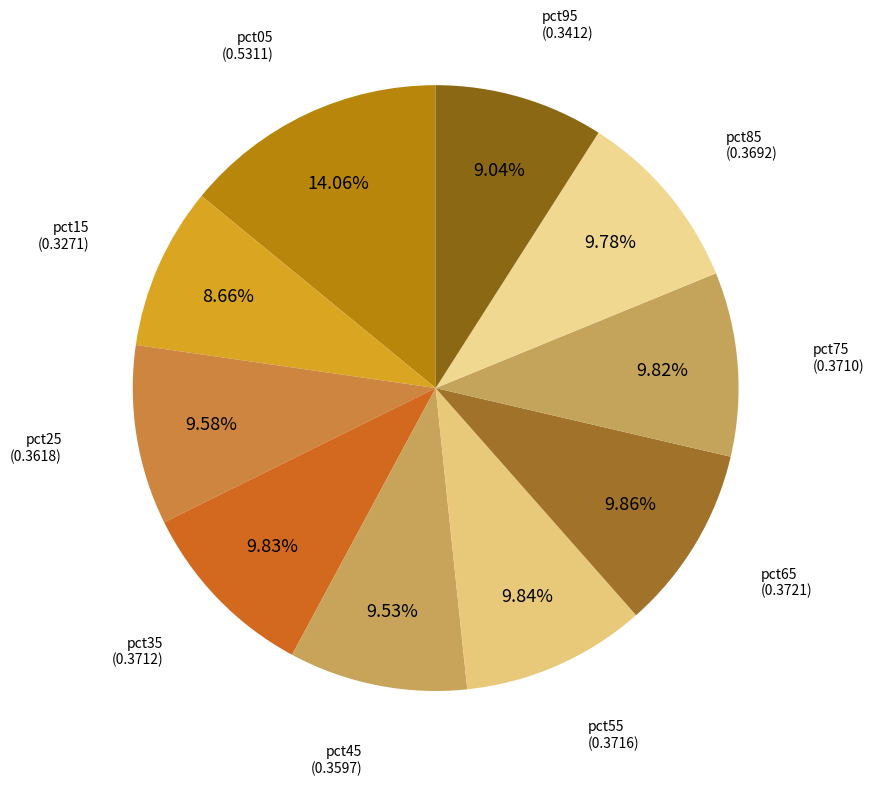

Count the number of slices in the pie.

10